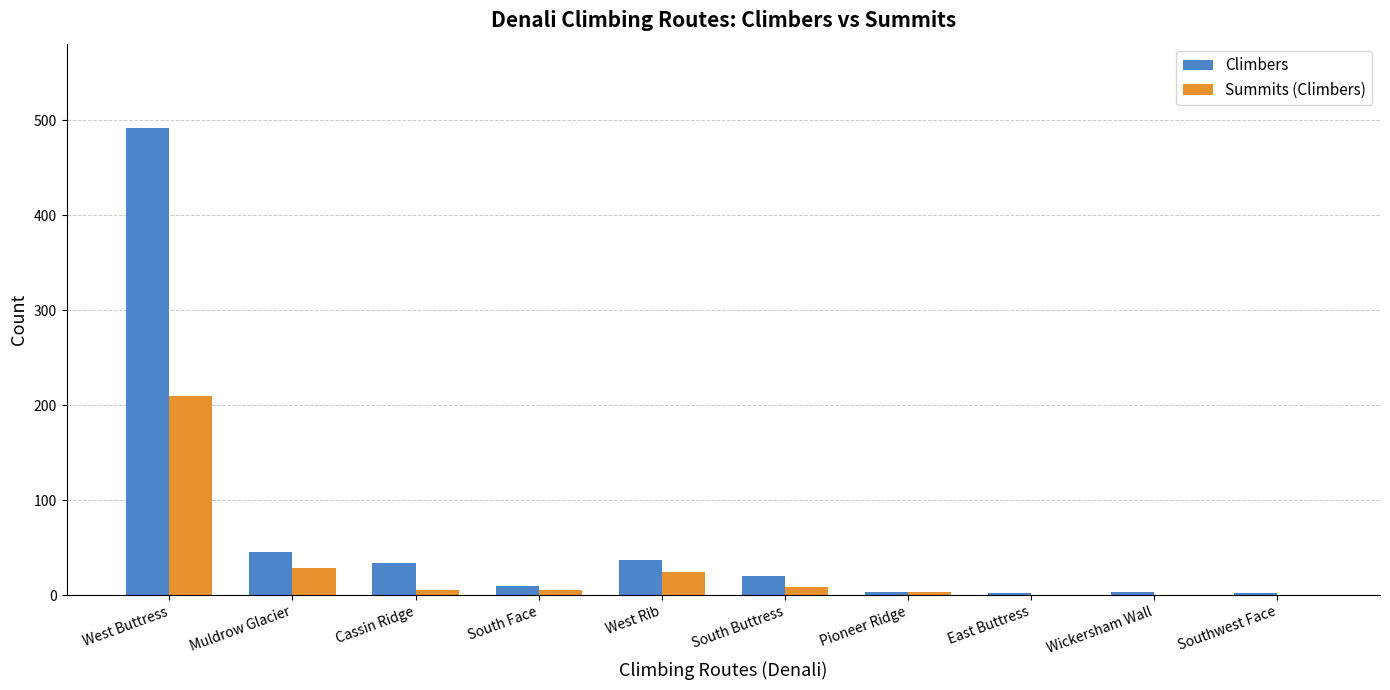

Between West Buttress and South Buttress, which series saw the biggest shift?

Climbers